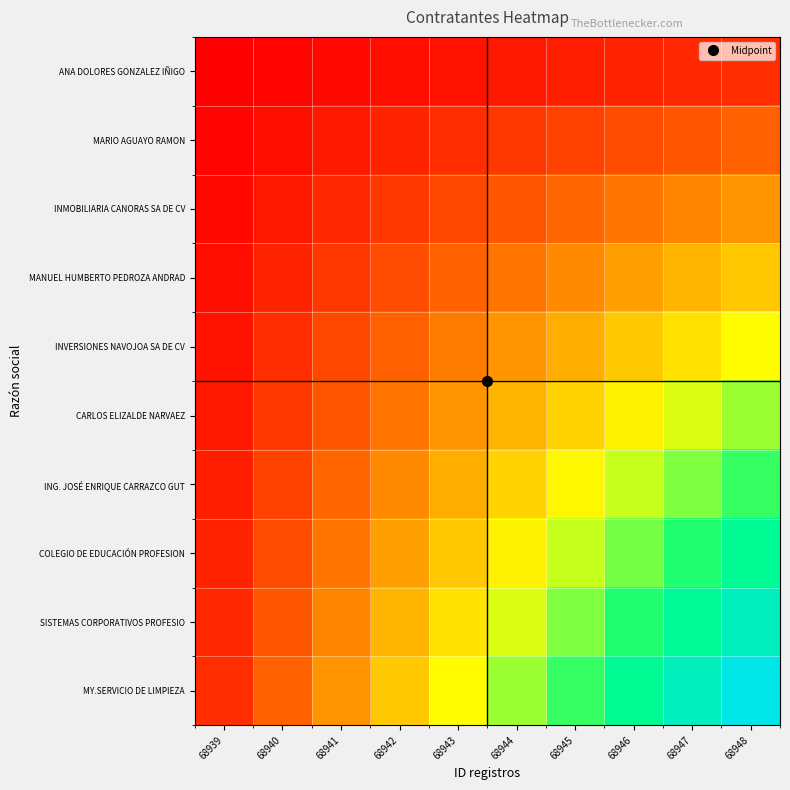

Which series changed the most between 68940 and 68948?

MY.SERVICIO DE LIMPIEZA